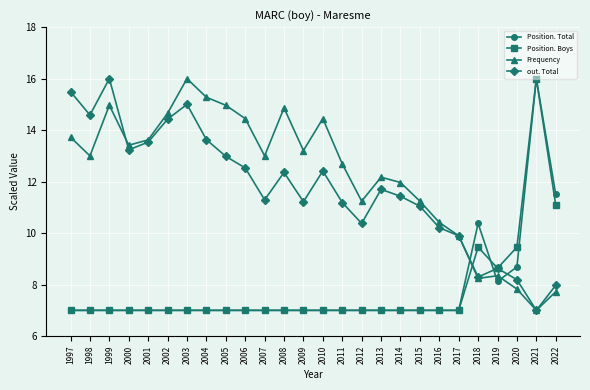

What is the sum of all Frequency values?

318.3